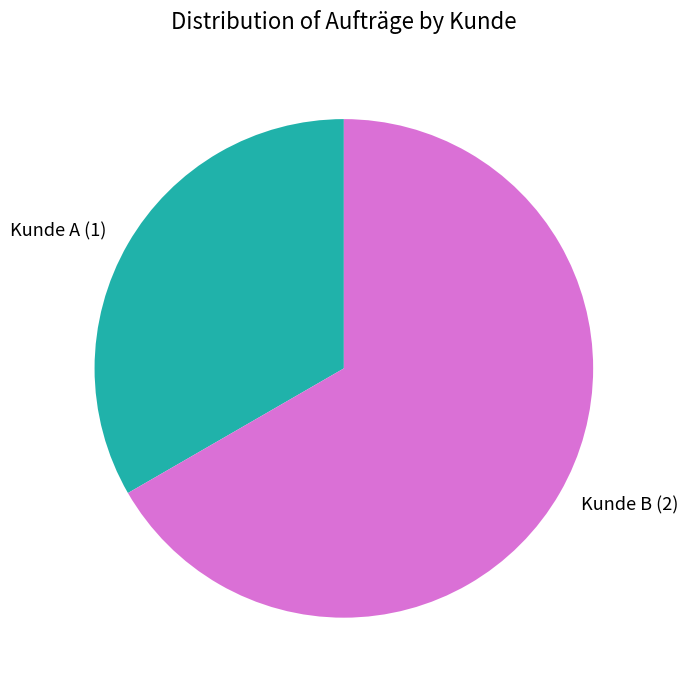

Count the number of slices in the pie.

2